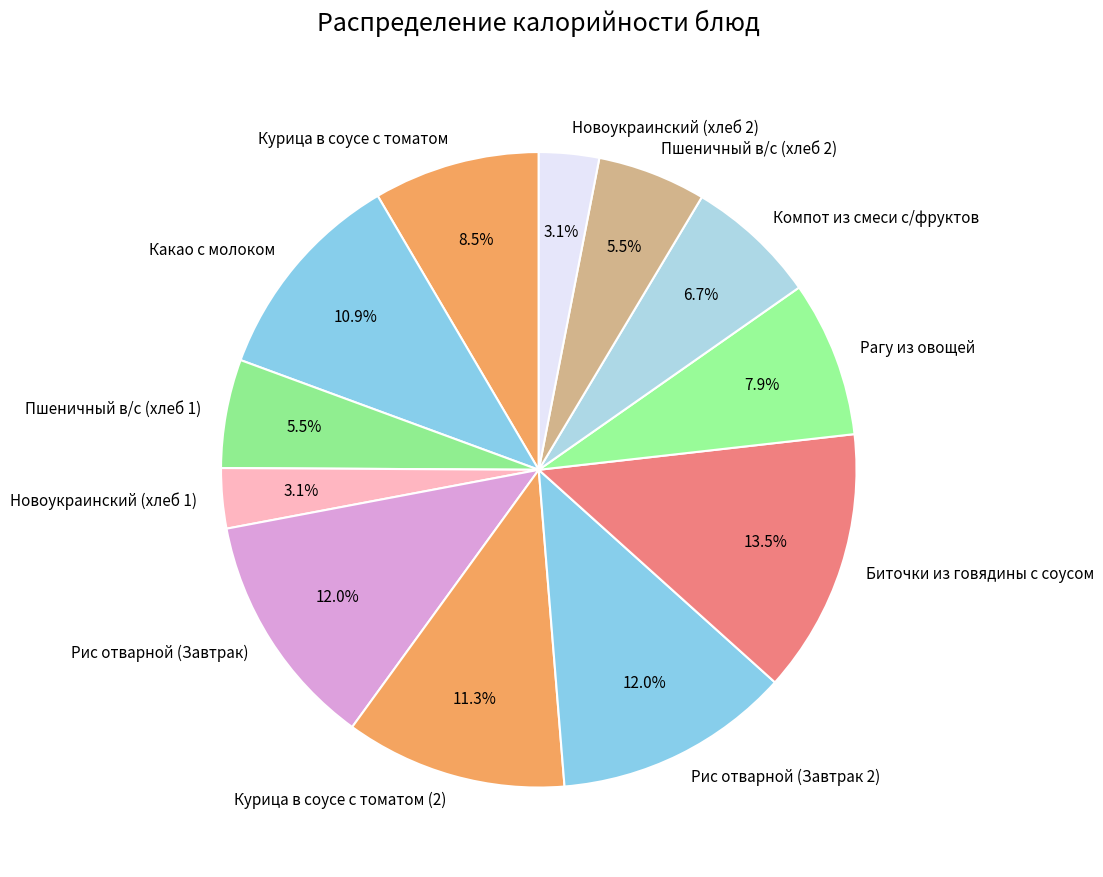

To the nearest percent, what portion does Курица в соусе с томатом (2) represent?

11%